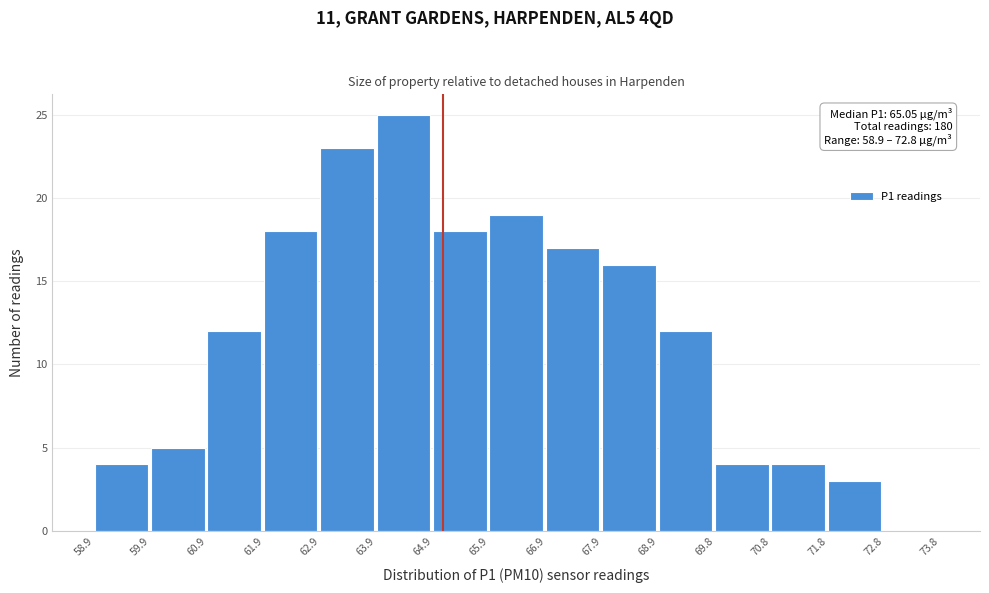

Which range on the x-axis has the tallest bar?

63.9 to 64.9